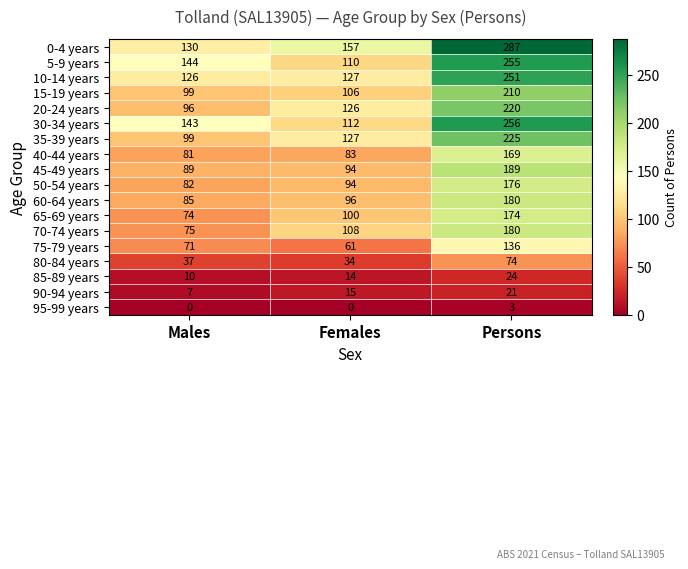

What is the total value across all series at Males?

1448